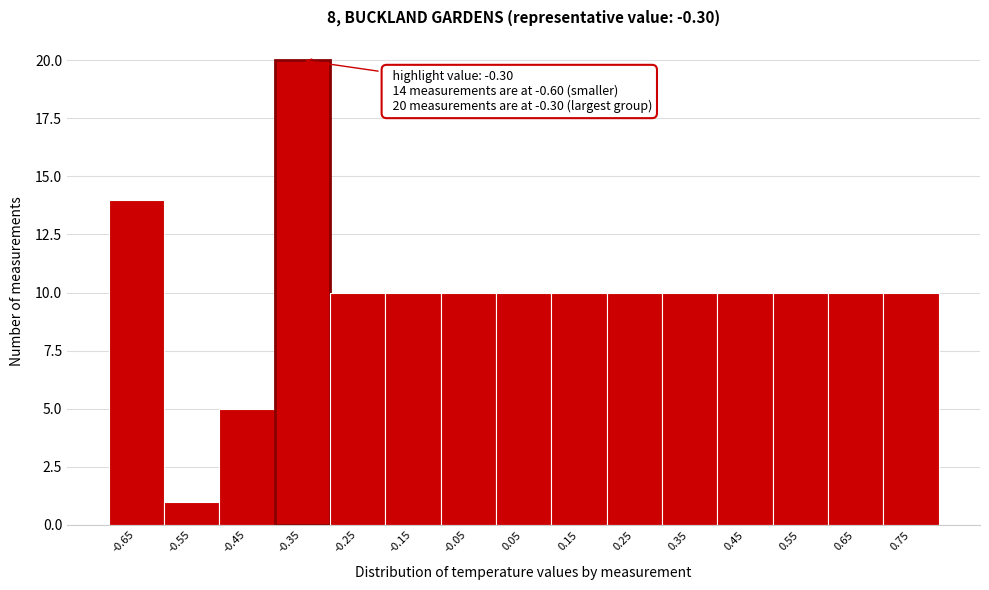

Reading left to right, list all the values displayed in this chart.

-0.65=14	-0.55=1	-0.45=5	-0.35=20	-0.25=10	-0.15=10	-0.05=10	0.05=10	0.15=10	0.25=10	0.35=10	0.45=10	0.55=10	0.65=10	0.75=10